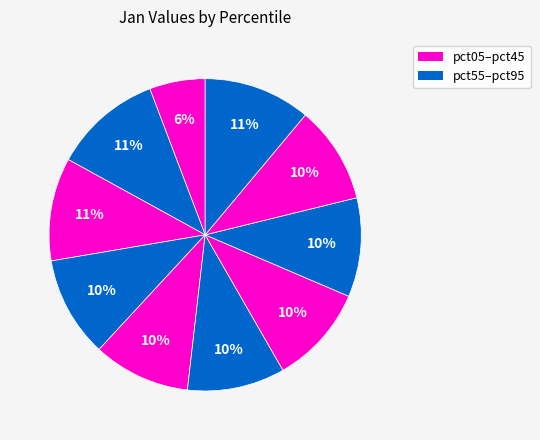

How many slices are in this pie chart?

10